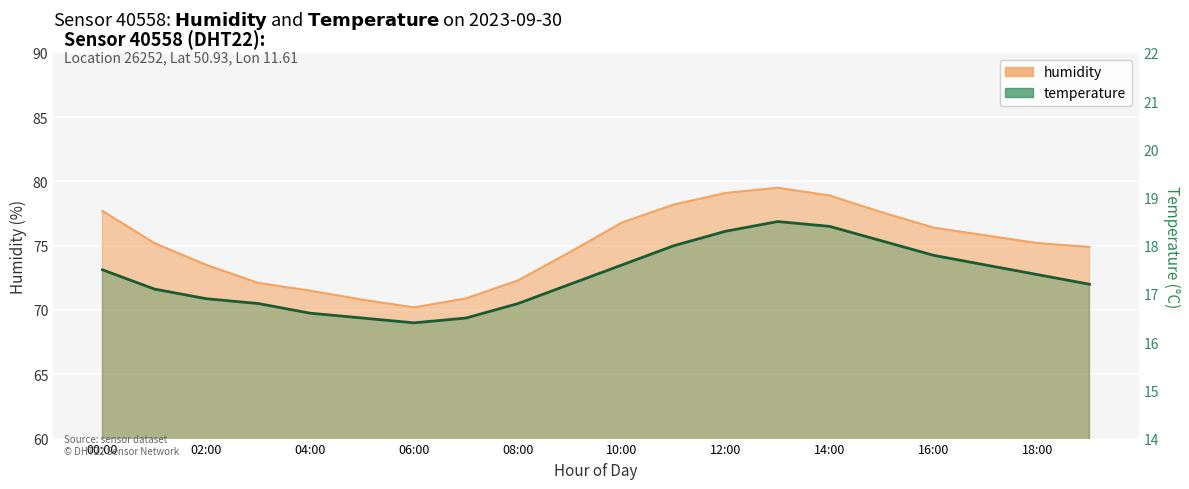

The value of humidity at 17:00 is 75.8. True or false?

True